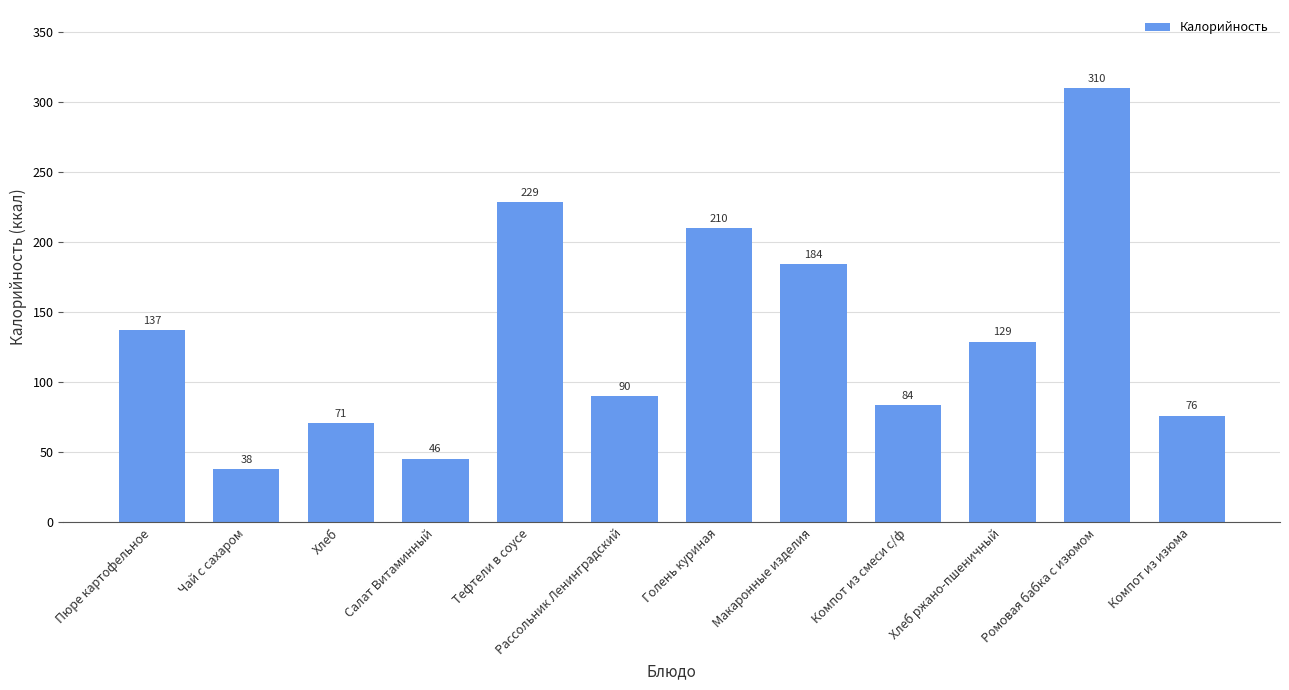

Where is the data nearest to the value 174?

Макаронные изделия